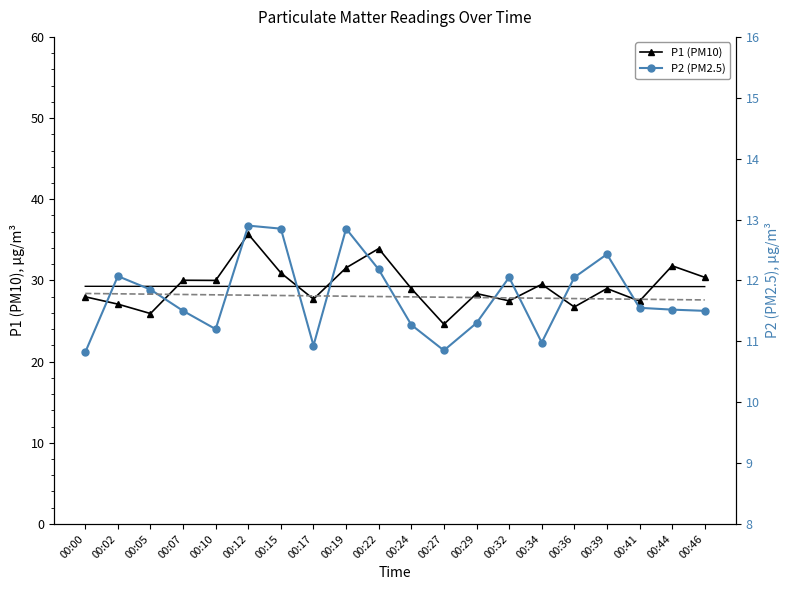

What is the highest value of the P2 (PM2.5) series?

12.9